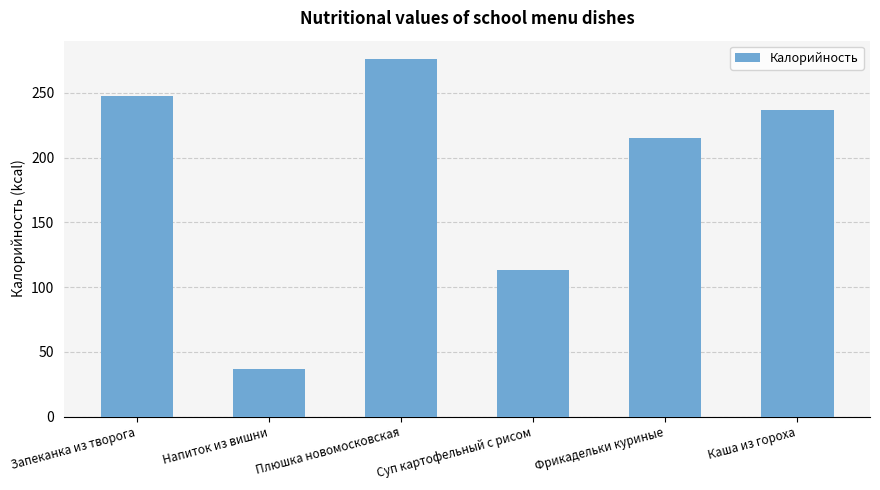

List the labels in order of value, largest first.

Плюшка новомосковская, Запеканка из творога, Каша из гороха, Фрикадельки куриные, Суп картофельный с рисом, Напиток из вишни